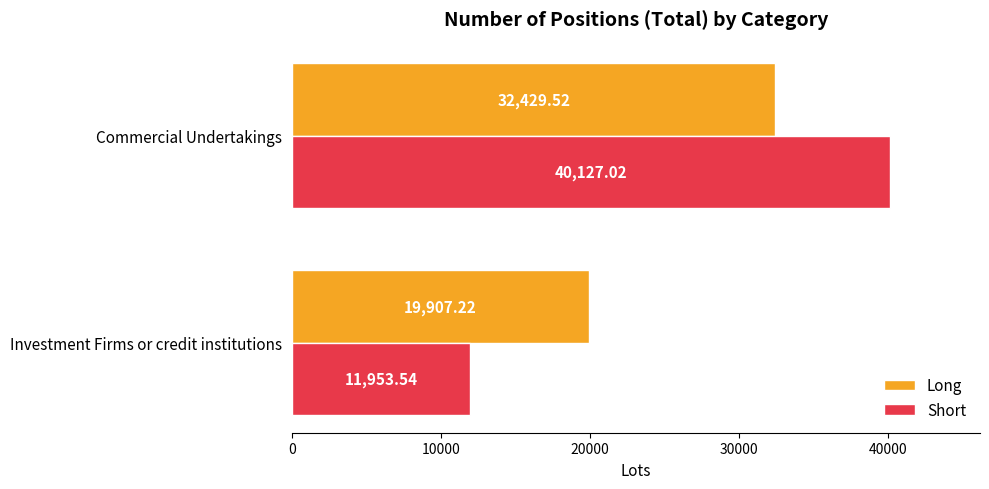

Where is Long nearest to the value 26168?

Investment Firms or credit institutions